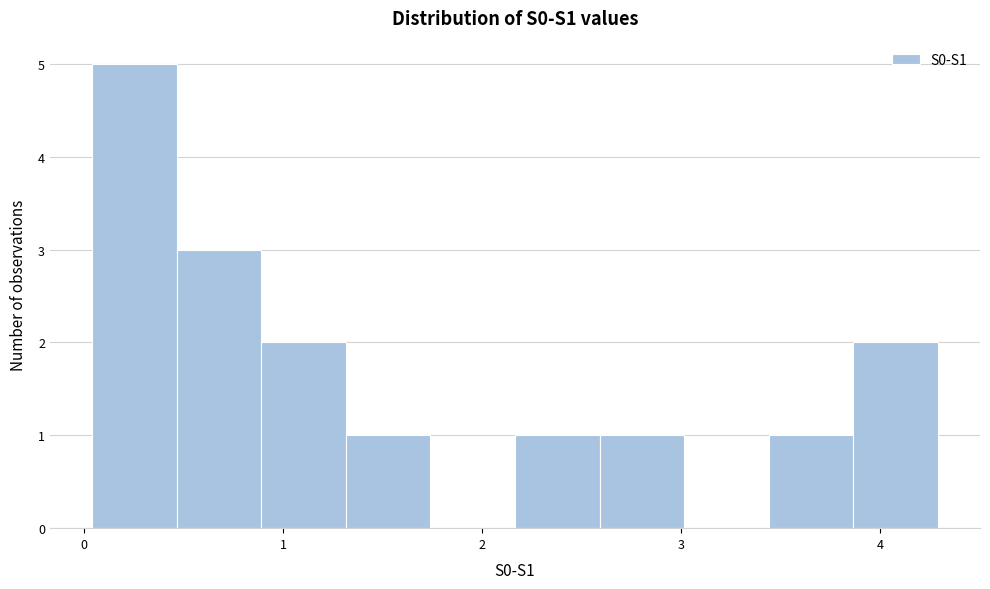

Reading left to right, transcribe this chart: for each bar, give the range it covers on the x-axis and its height. Neither the bar edges nor the heights are printed on the chart, so give them approximately, as read against the axes.

0.0 to 0.5: 5
0.5 to 0.9: 3
0.9 to 1.3: 2
1.3 to 1.7: 1
1.7 to 2.2: 0
2.2 to 2.6: 1
2.6 to 3.0: 1
3.0 to 3.4: 0
3.4 to 3.9: 1
3.9 to 4.3: 2